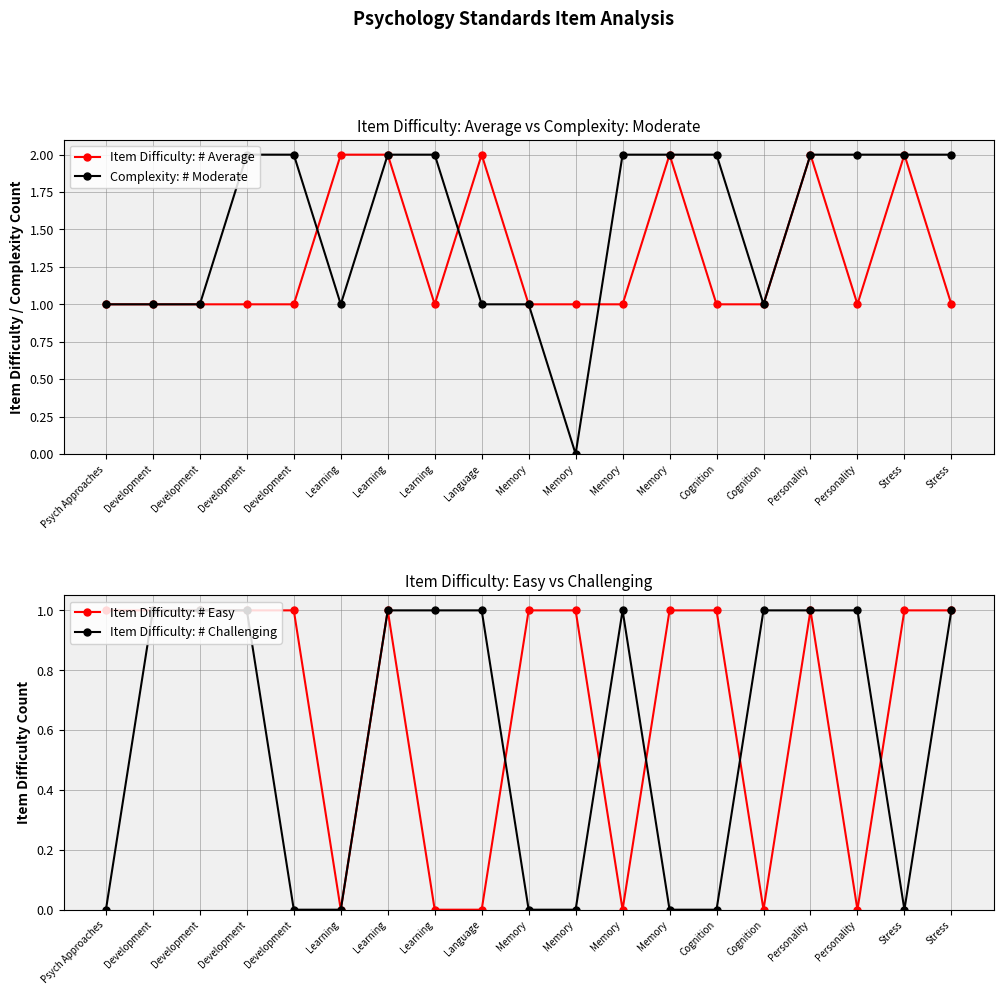

What is the label of the 1st point from the left?

Psych Approaches